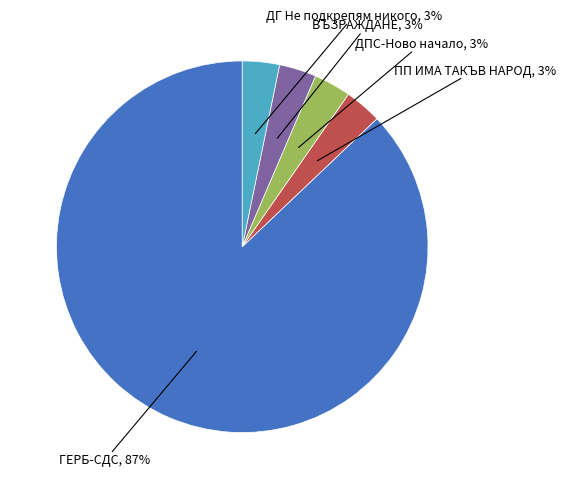

Does any single category account for the majority?

Yes